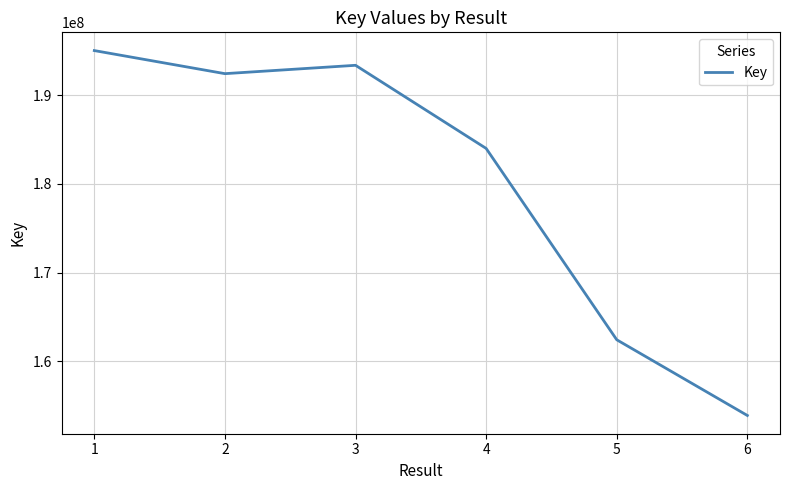

True or false: the data shows 183992169 at 4.

True